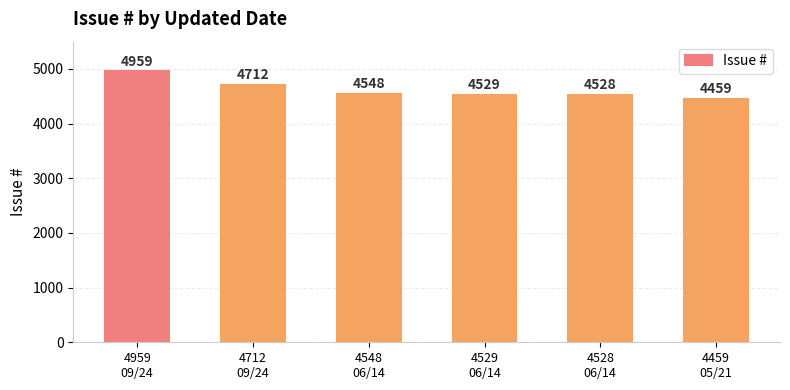

Read the value at 4548
06/14, to the nearest 100.

4500